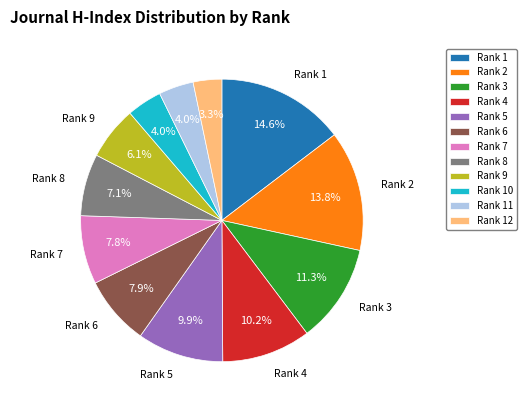

Between Rank 1 and Rank 7, which is larger?

Rank 1